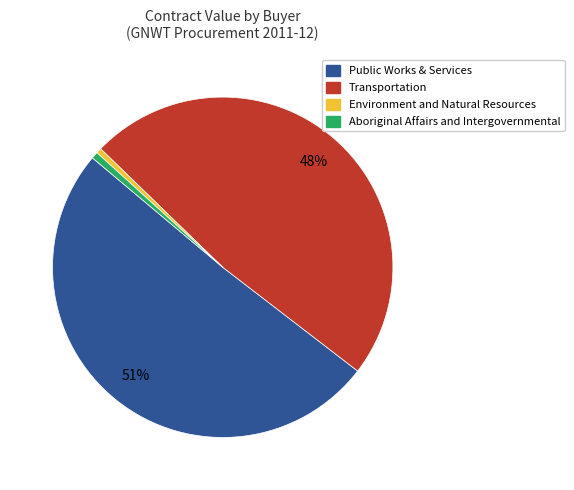

To the nearest percent, what is the difference between the Public Works & Services and Environment and Natural Resources slice percentages?

50%